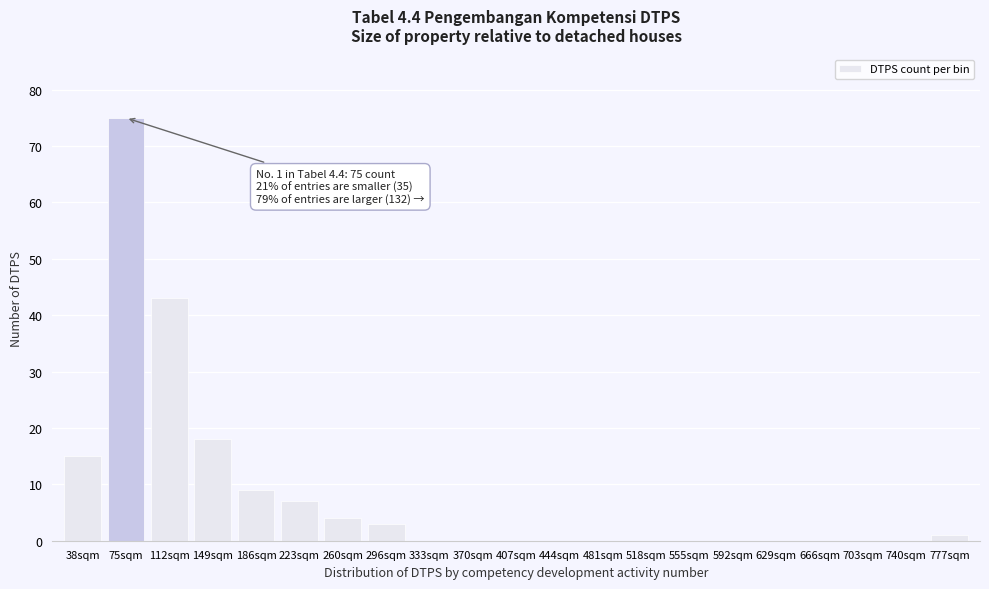

Reading right to left, transcribe all the data shown in this chart.

777sqm=1	740sqm=0	703sqm=0	666sqm=0	629sqm=0	592sqm=0	555sqm=0	518sqm=0	481sqm=0	444sqm=0	407sqm=0	370sqm=0	333sqm=0	296sqm=3	260sqm=4	223sqm=7	186sqm=9	149sqm=18	112sqm=43	75sqm=75	38sqm=15